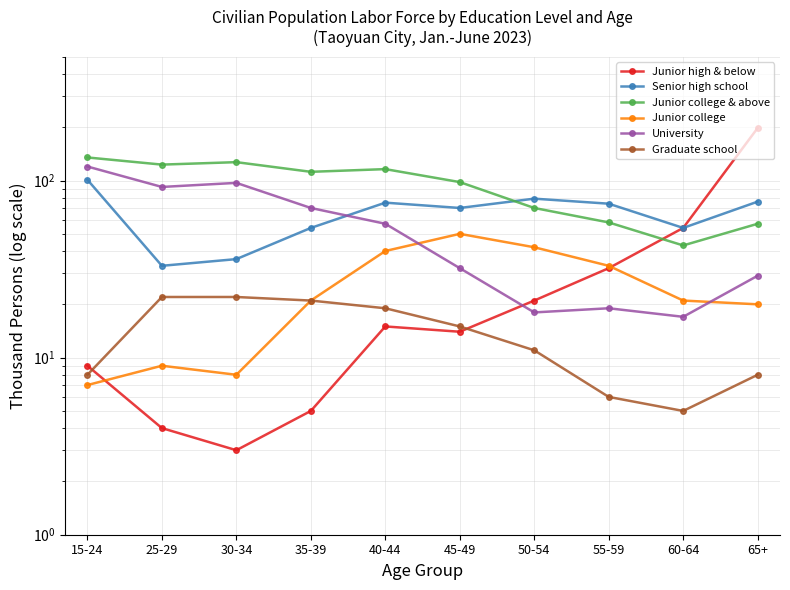

What position from the left is 55-59?

8